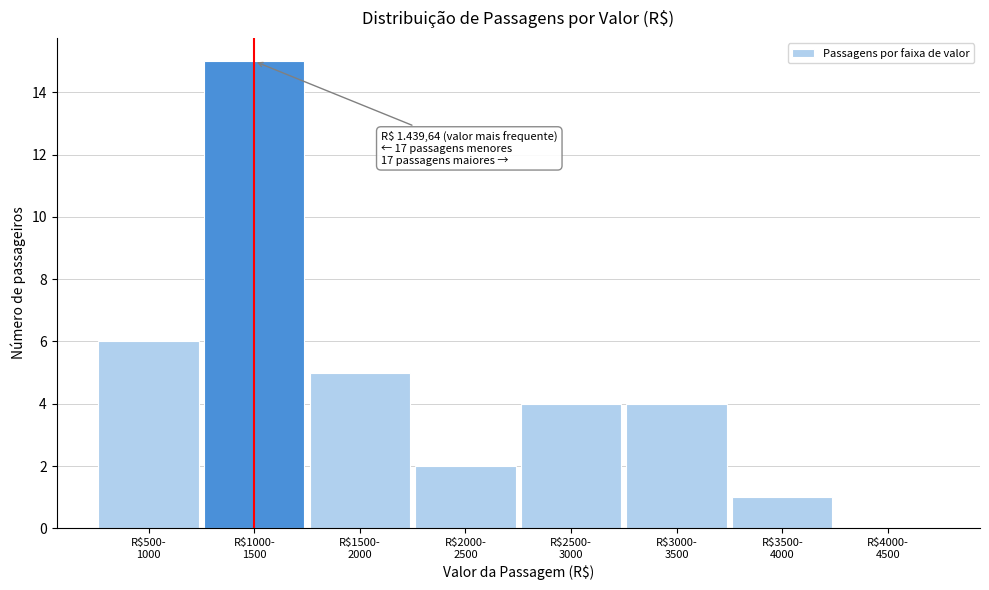

What is the sum of all values?

37